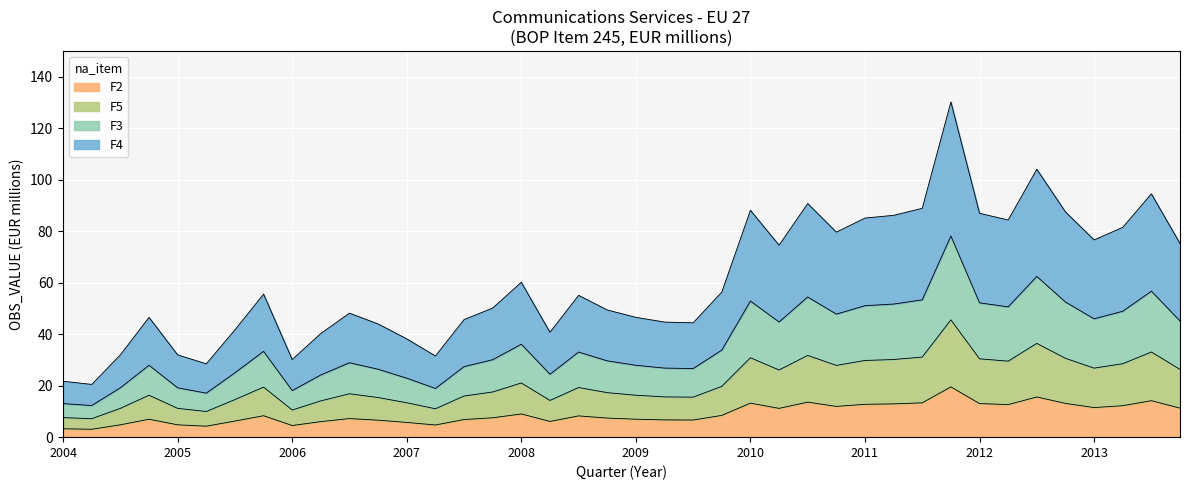

What is the minimum value for F2?

3.1